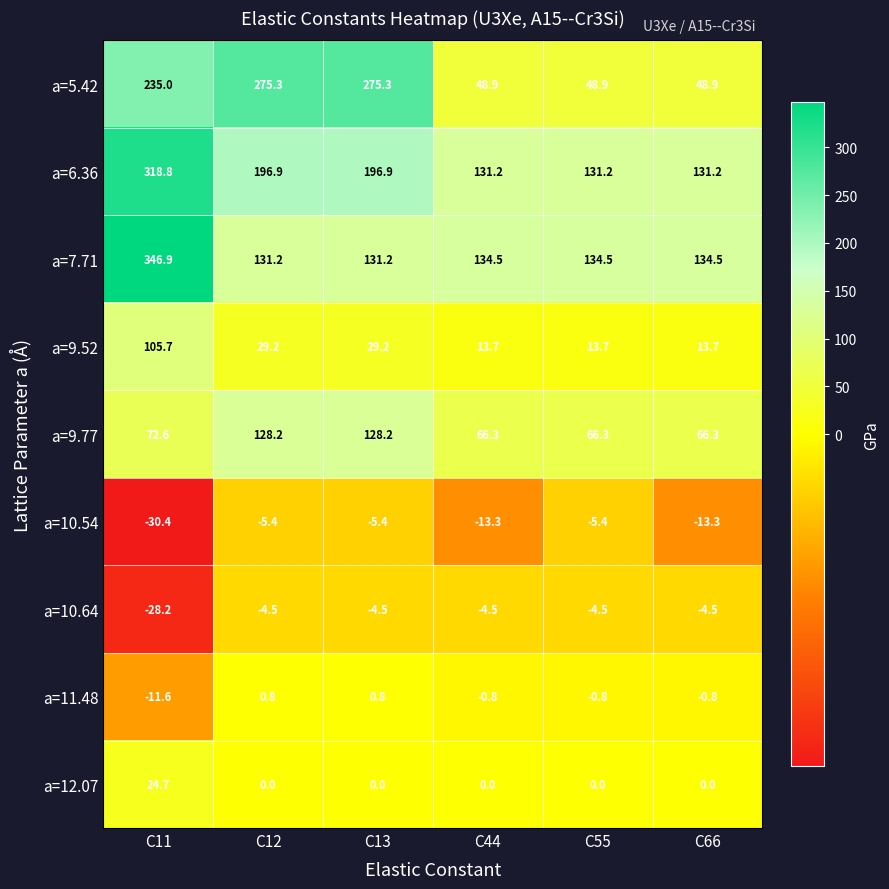

Which series changed the most between C12 and C55?

a=5.42